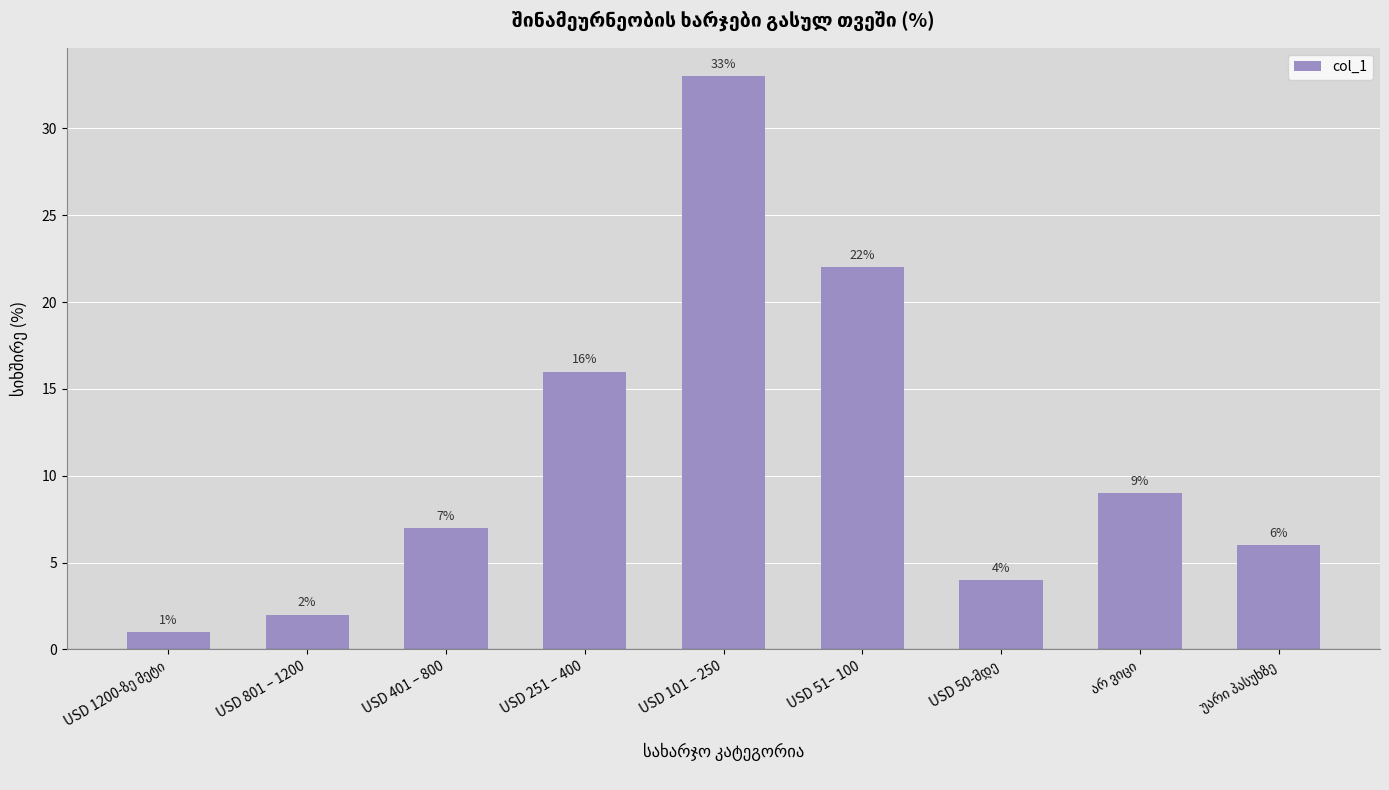

What is the change in value from USD 251 – 400 to USD 51– 100?

+6